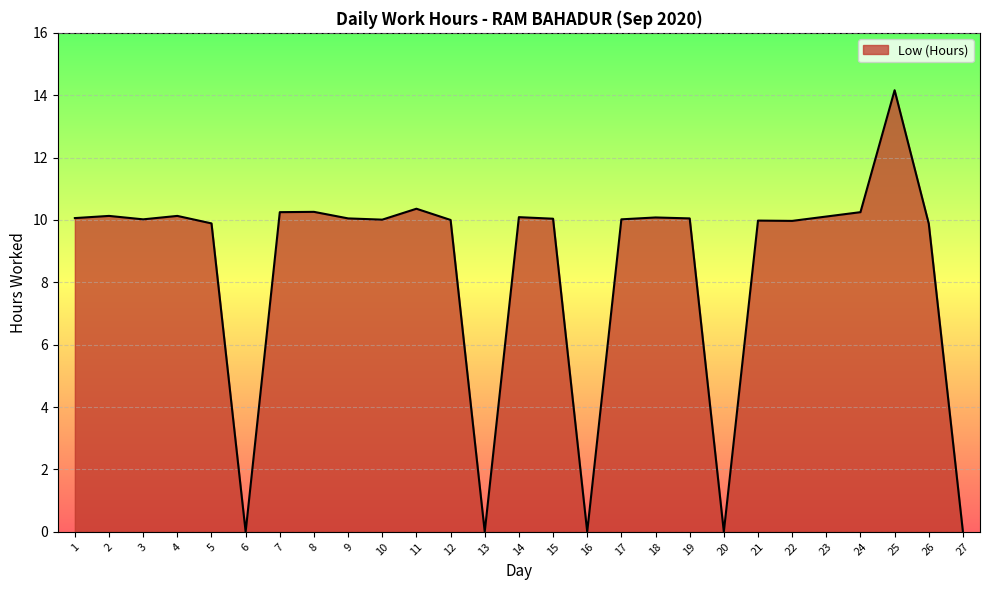

What is the maximum value shown in the chart?

14.2